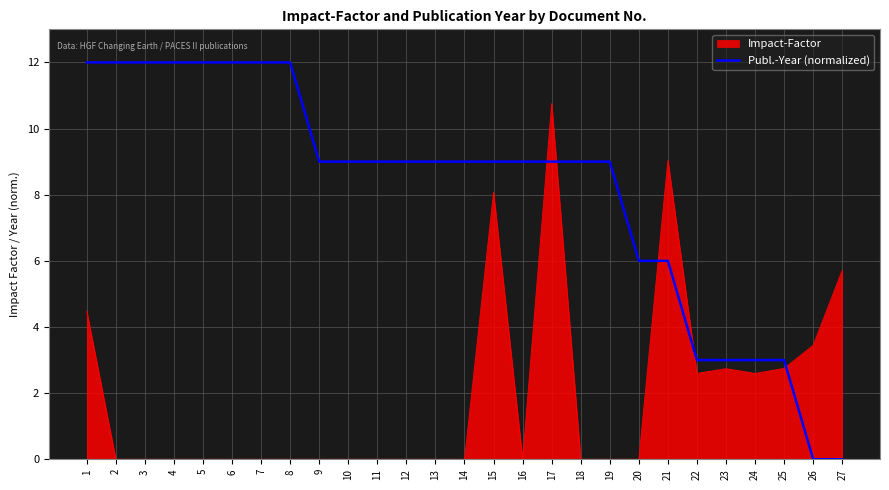

How many lines are shown in the chart?

2